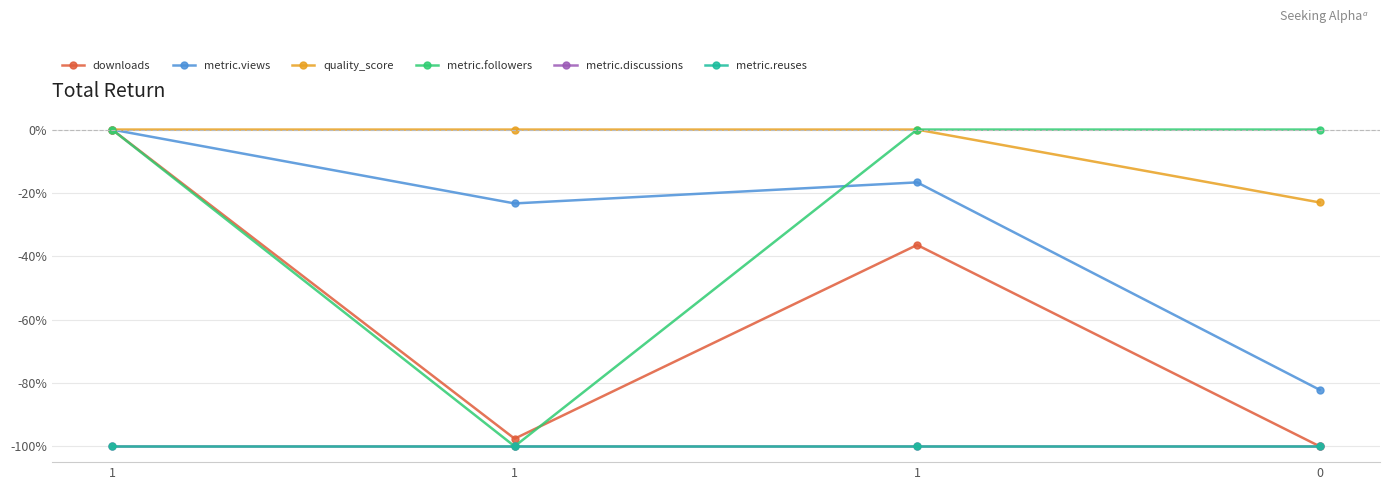

True or false: quality_score has a value of 11.9 at 1.

False